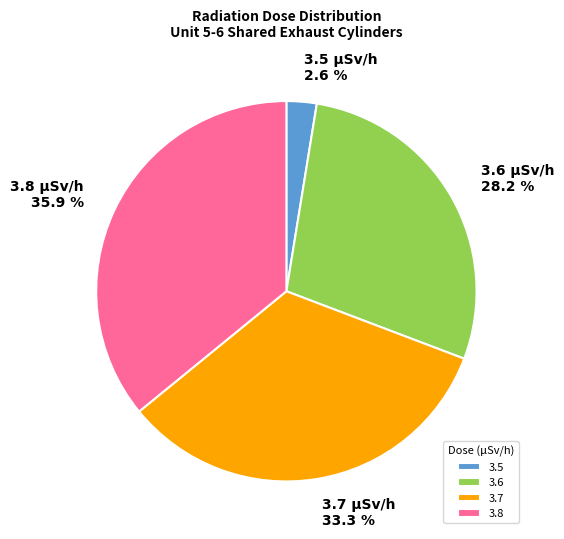

Count the number of slices in the pie.

4